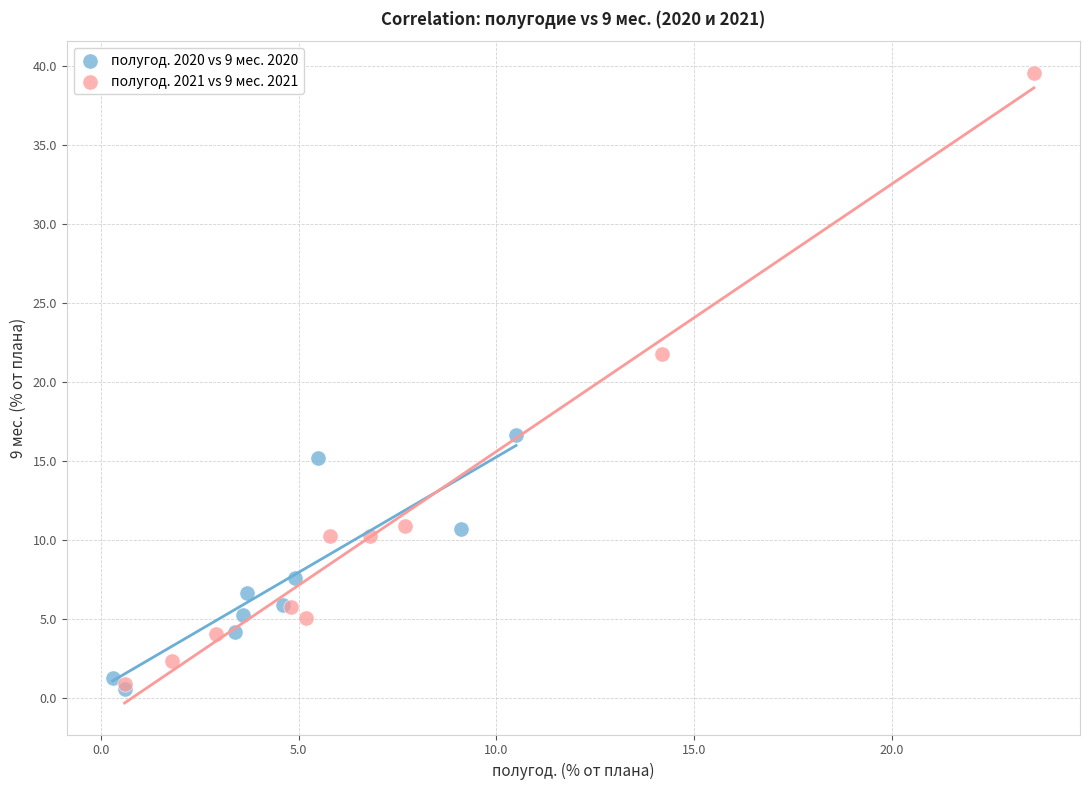

Which series contains the highest Y value?

полугод. 2021 vs 9 мес. 2021